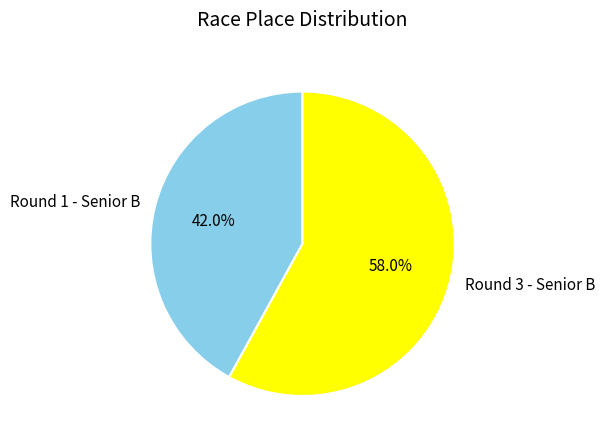

Is it true that Round 3 - Senior B is 47% of the pie?

False